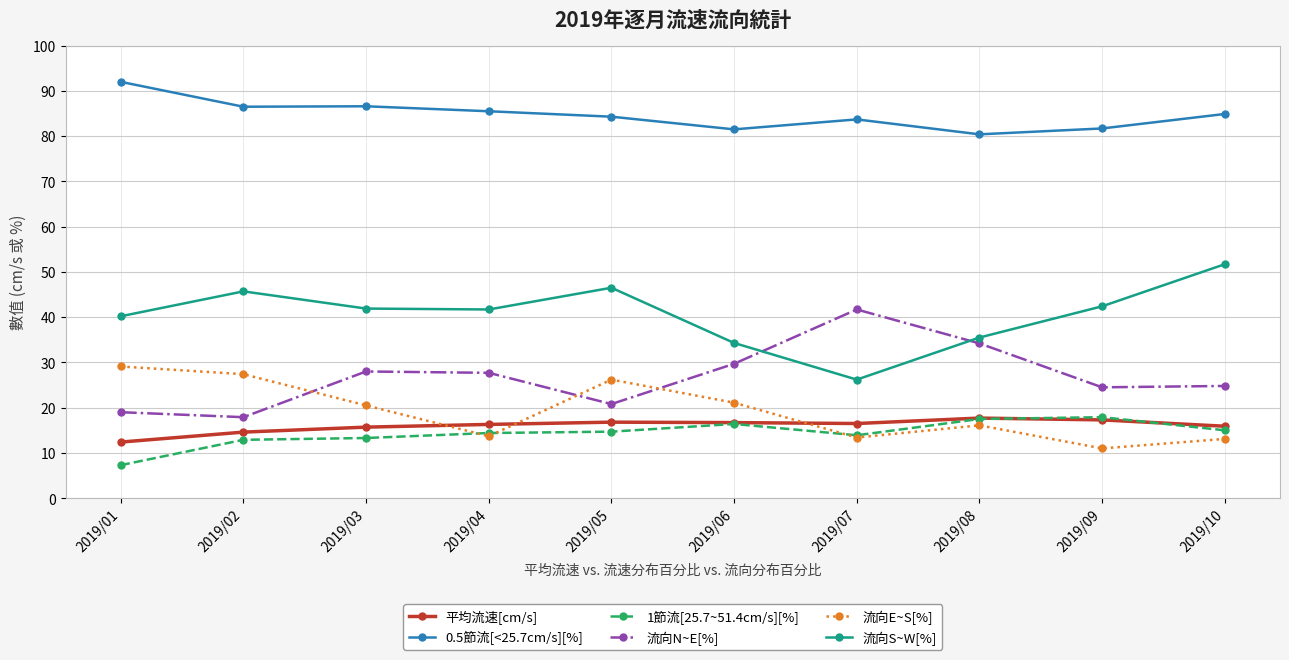

The value of 流向N~E[%] at 2019/08 is 34.2. True or false?

True